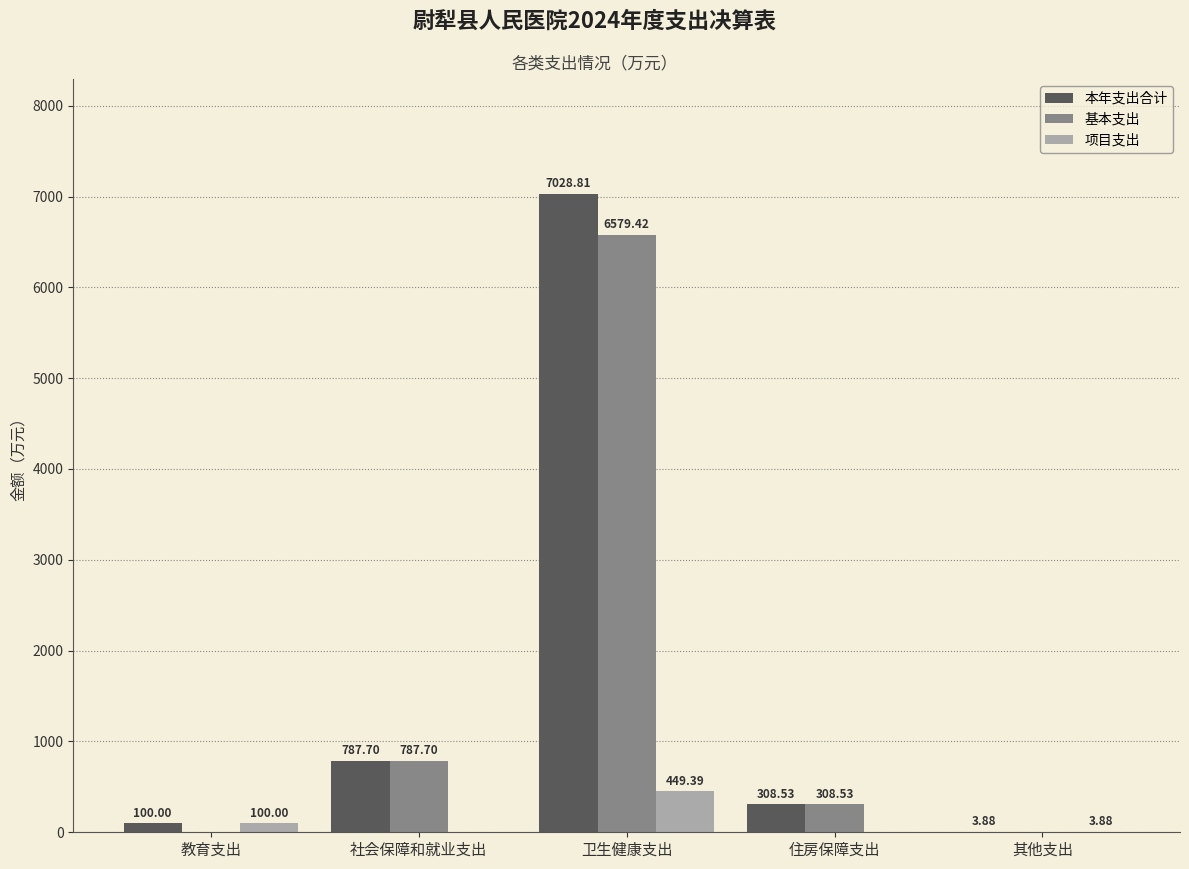

Between 卫生健康支出 and 其他支出, which series saw the biggest shift?

本年支出合计